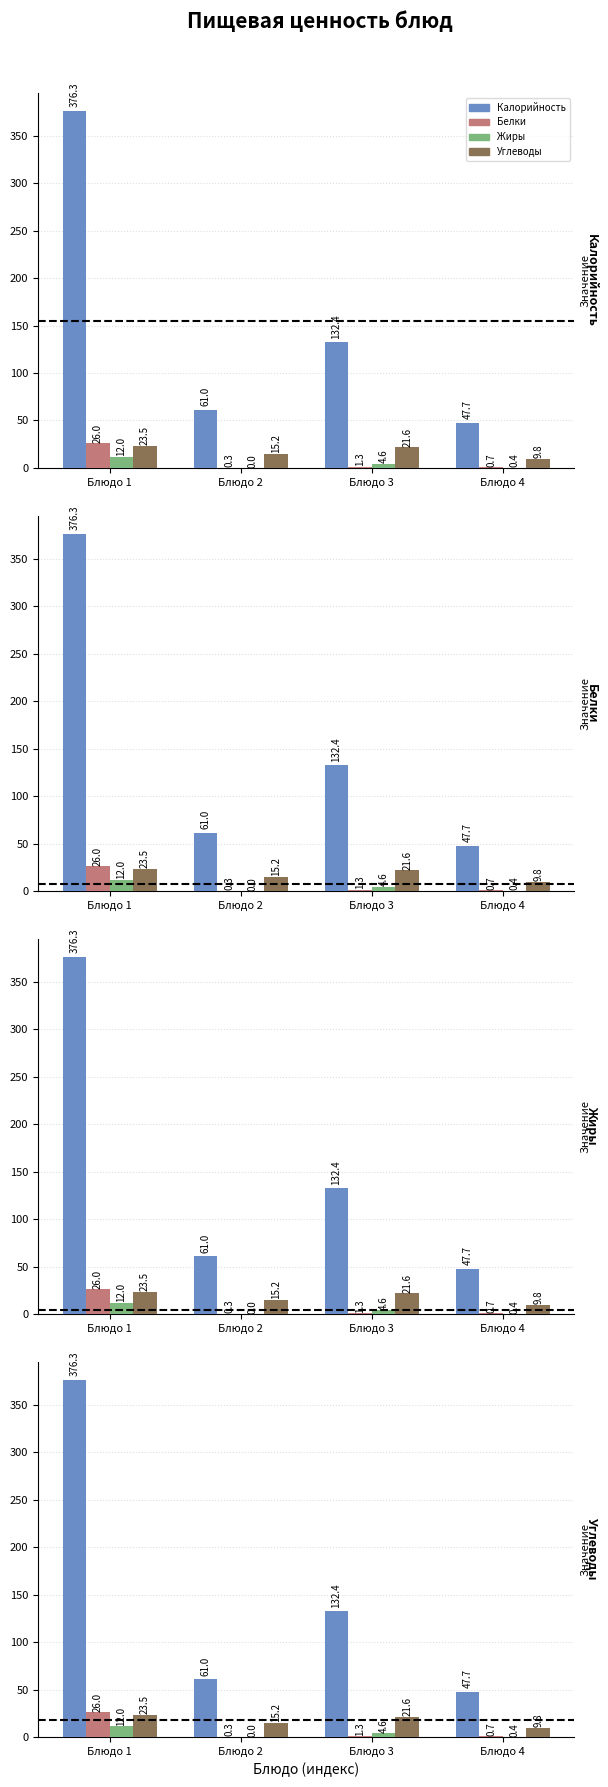

How many bars are there in total?

16